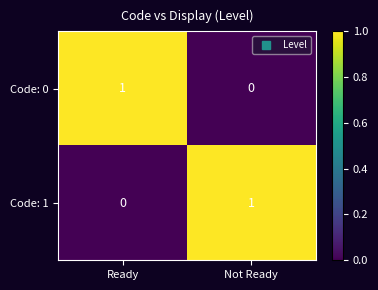

Rank the series at Ready from highest to lowest value.

Code: 0, Code: 1